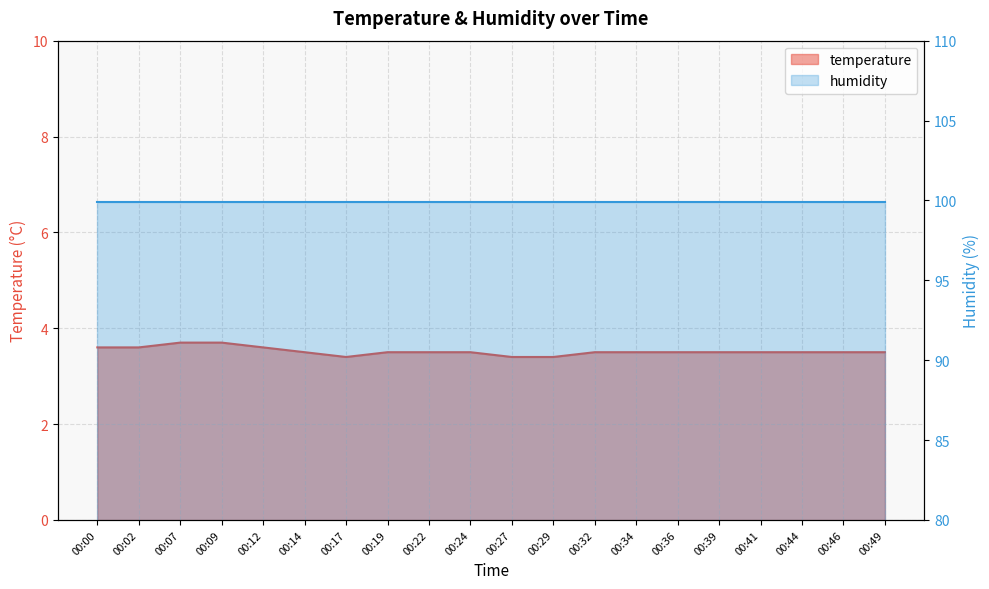

What is the value of the 16th point from the left?

3.5